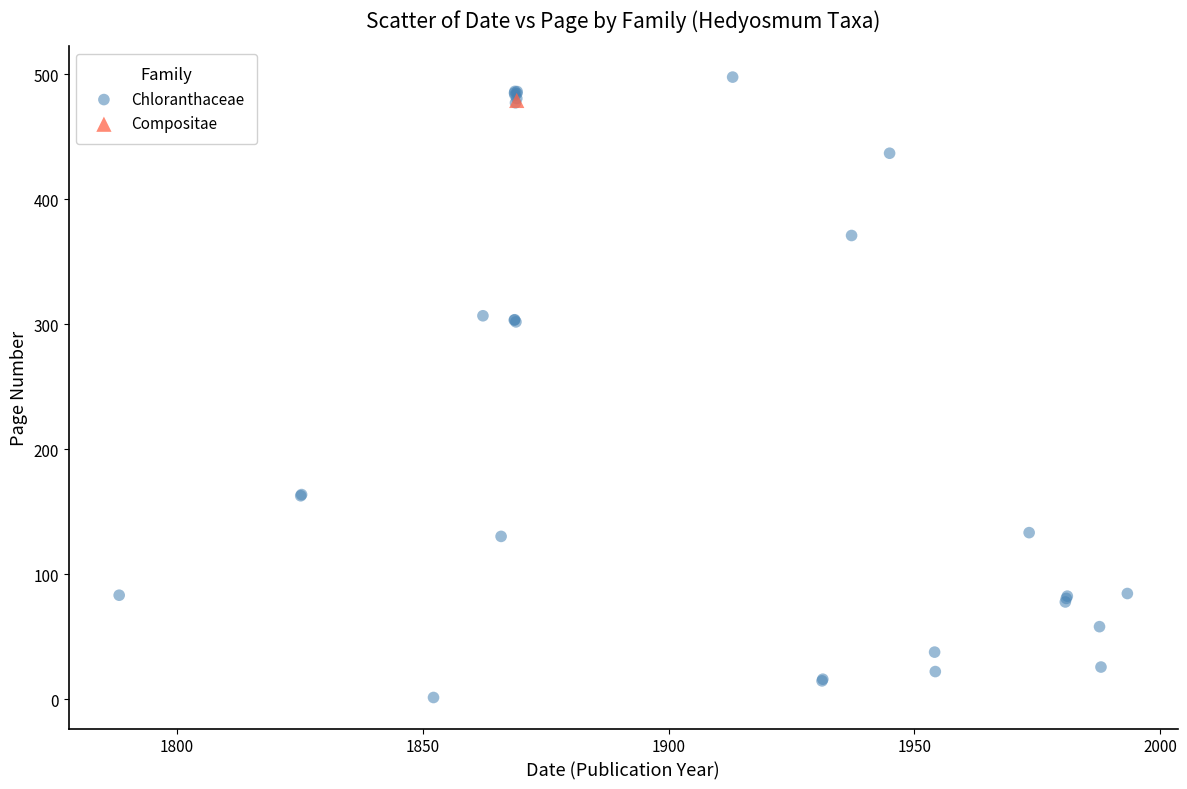

What are all the series names shown in the legend?

Chloranthaceae, Compositae